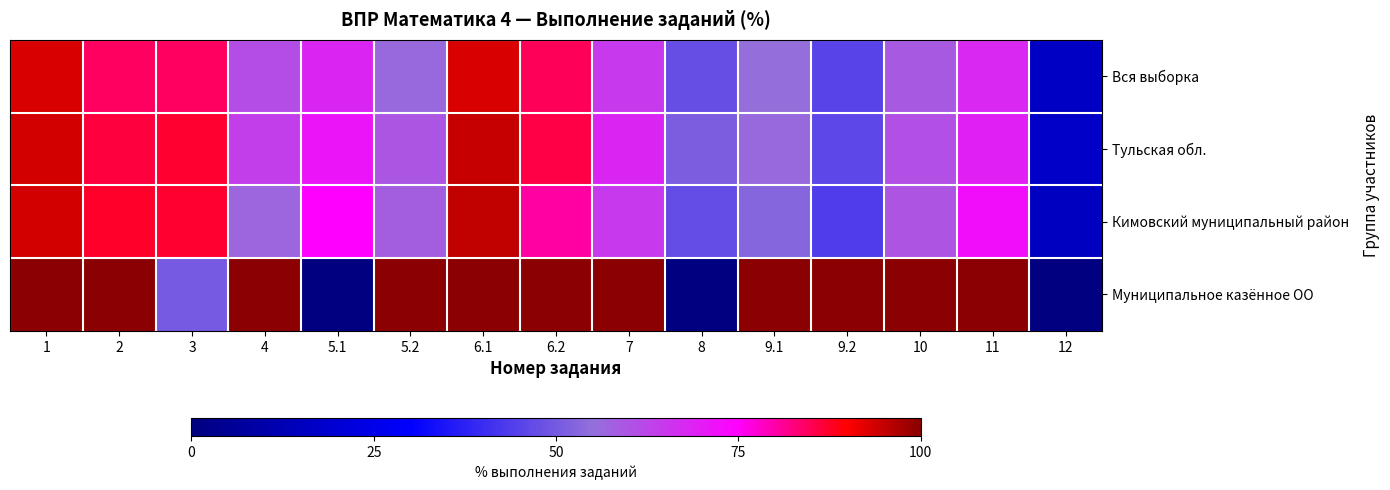

Which has a higher value, 10 or 4?

4